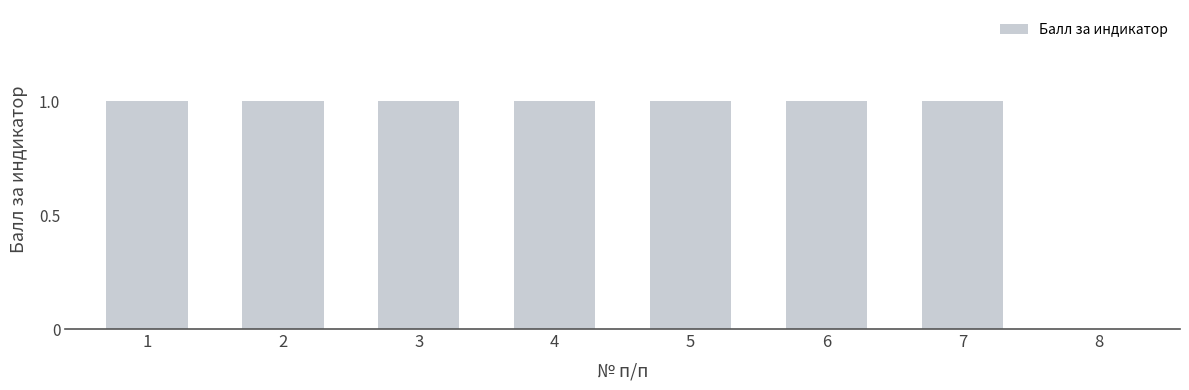

The value at 5 is 2. True or false?

False